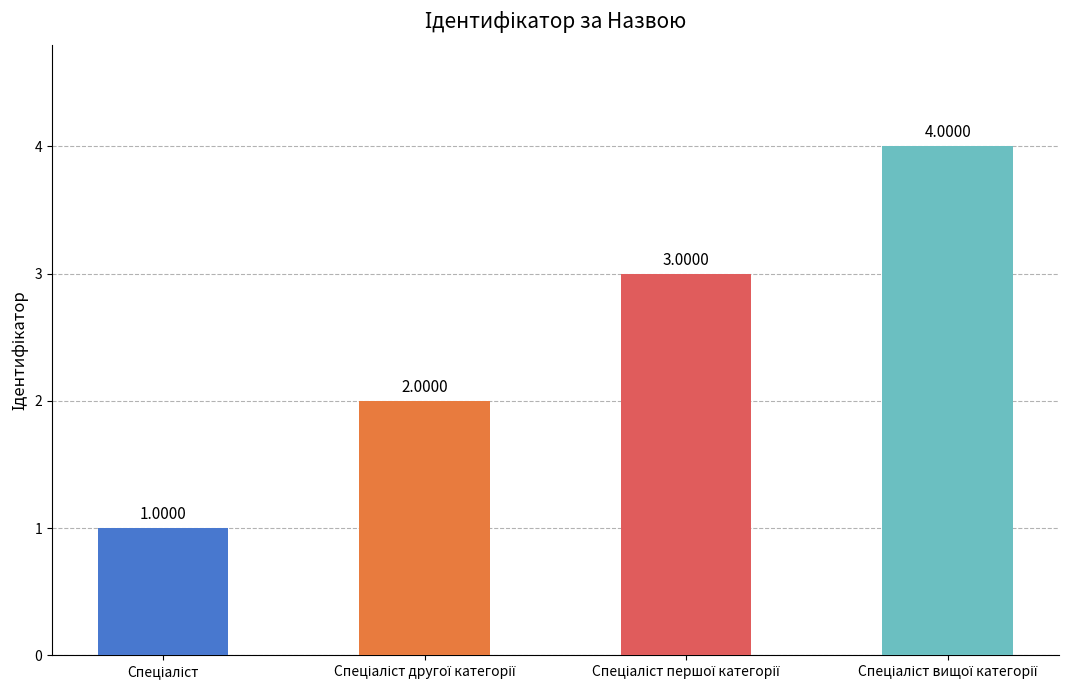

Rank the categories by value from highest to lowest.

Спеціаліст вищої категорії, Спеціаліст першої категорії, Спеціаліст другої категорії, Спеціаліст